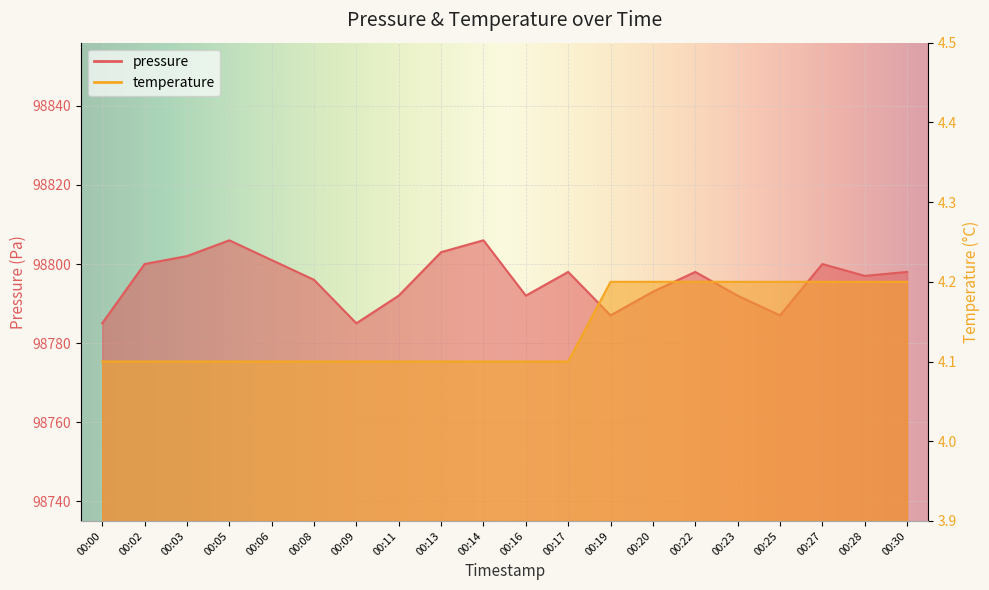

Rank the series by their maximum value, from lowest to highest.

temperature, pressure